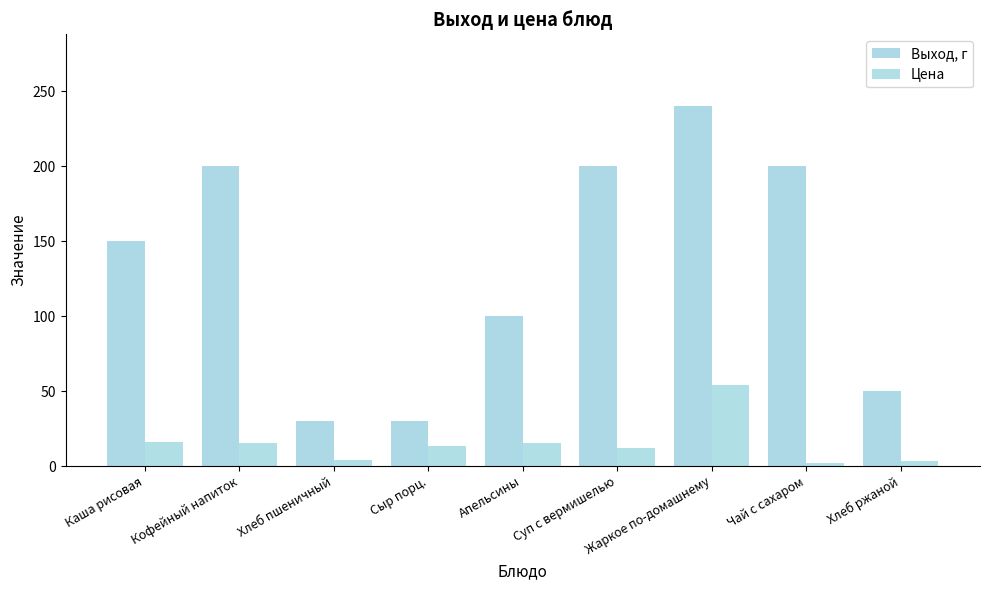

What is the sum of the Выход, г values at Сыр порц. and Кофейный напиток?

230.0